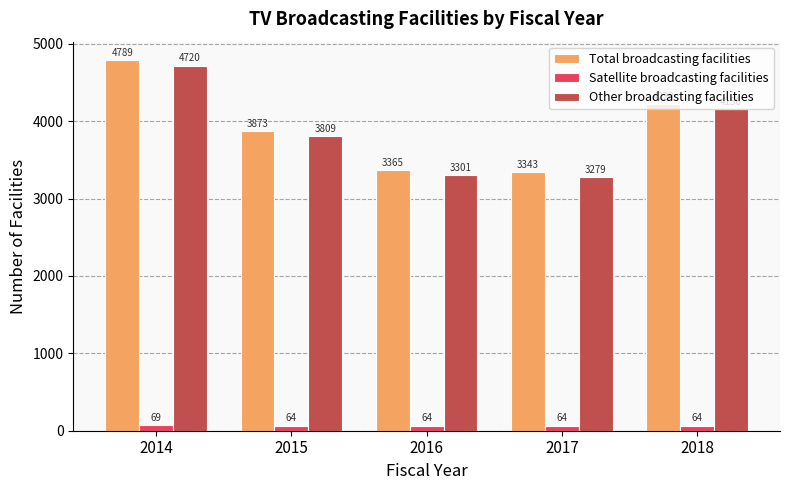

Which series has the widest spread of values?

Total broadcasting facilities